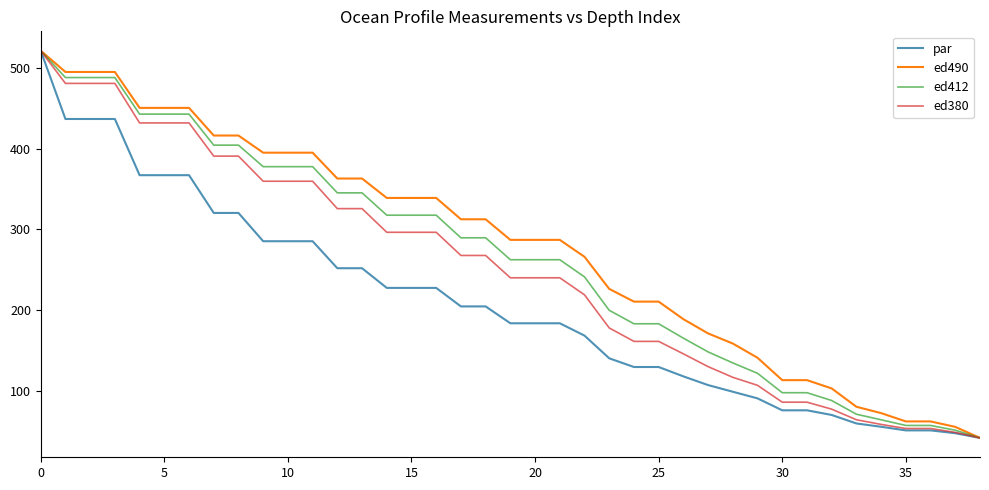

What is the greatest value displayed?

521.4